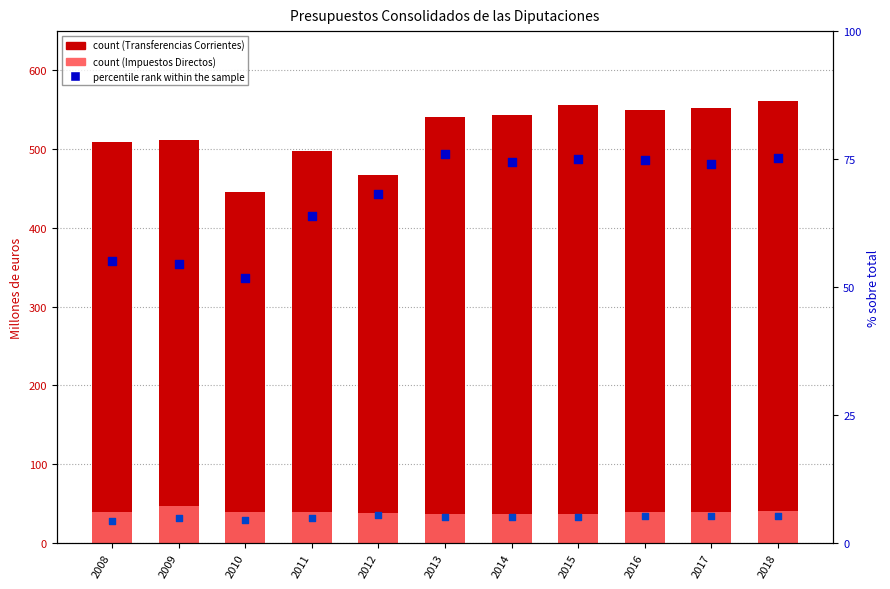

Which series contains the highest Y value?

IV. Transferencias Corrientes